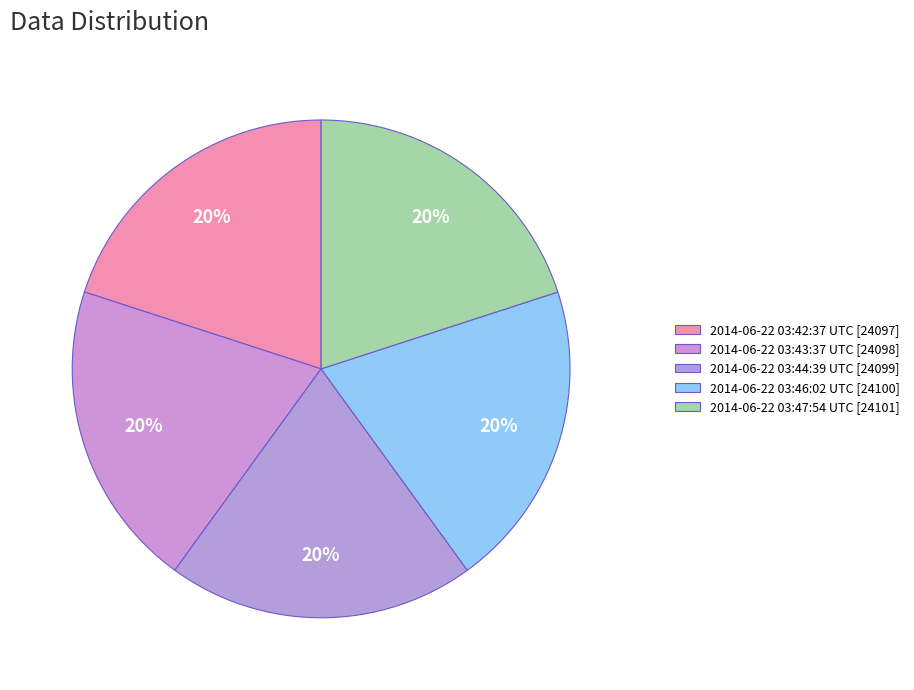

What is the smallest slice in the pie chart?

2014-06-22 03:42:37 UTC